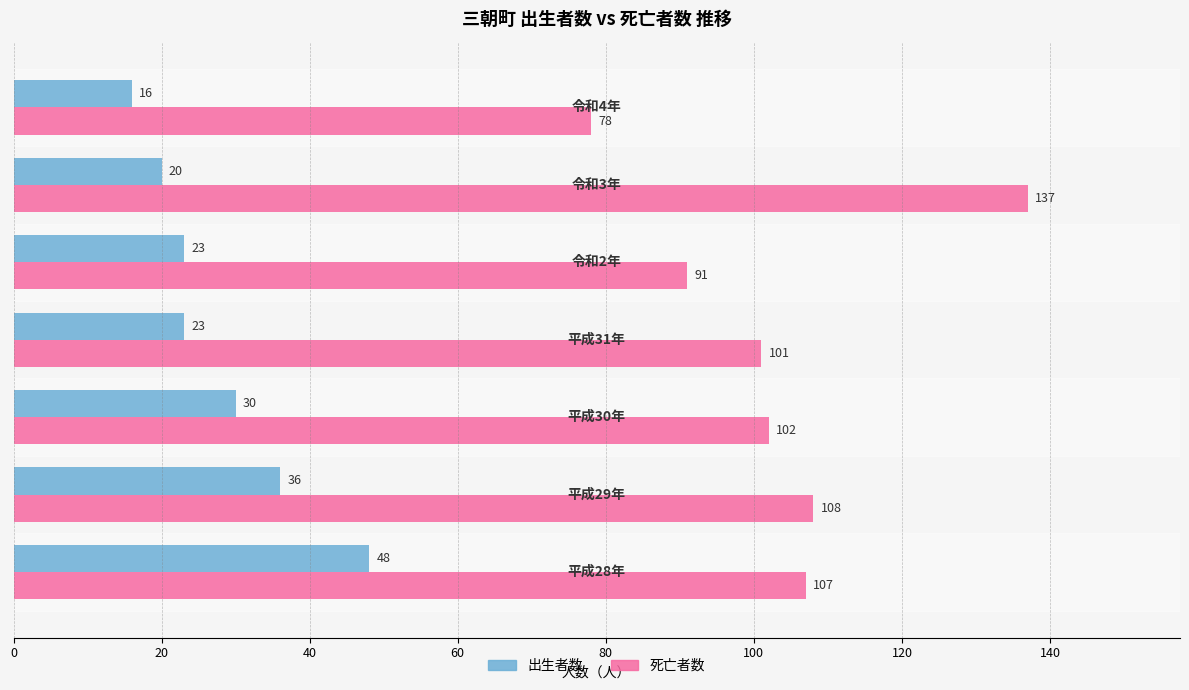

Which series has the largest range (max minus min)?

死亡者数